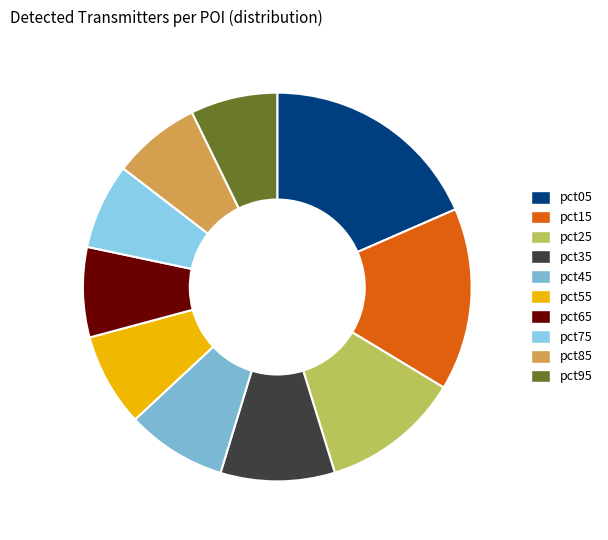

Which category has the smallest portion of the pie?

pct75